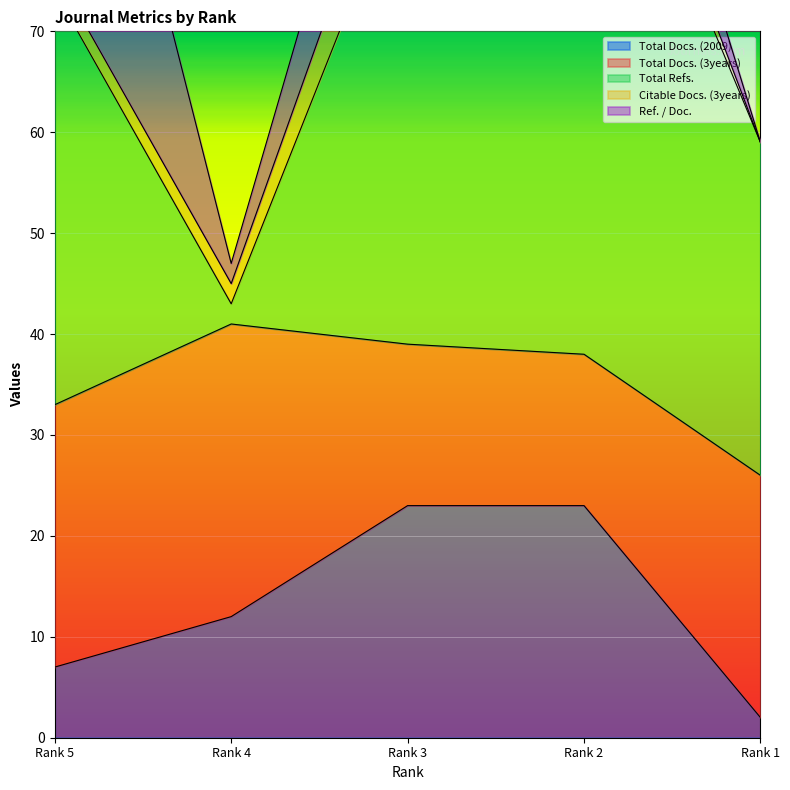

What is the total value across all series at Rank 4?

47